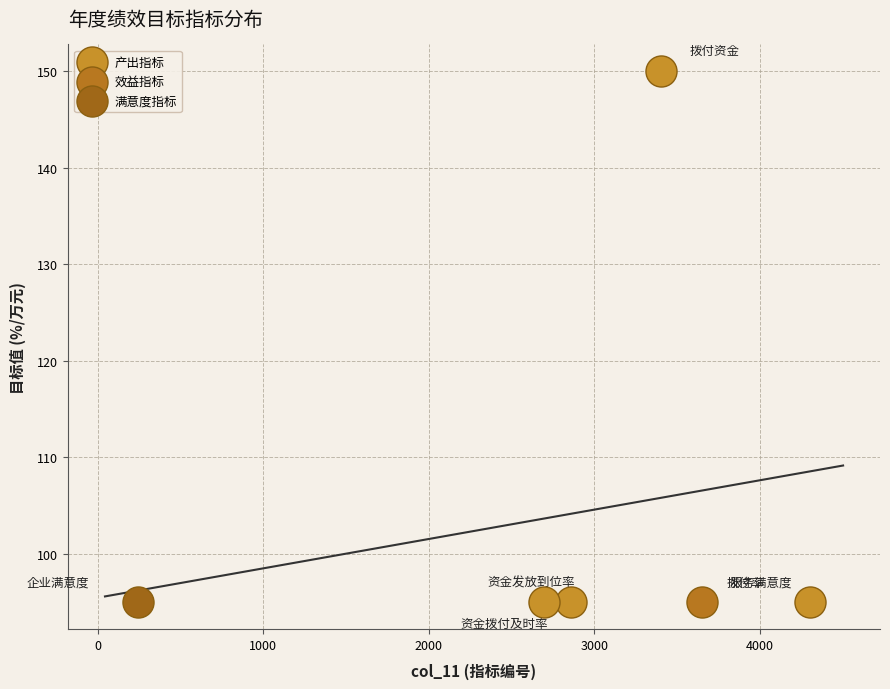

What are all the series names shown in the legend?

产出指标, 效益指标, 满意度指标